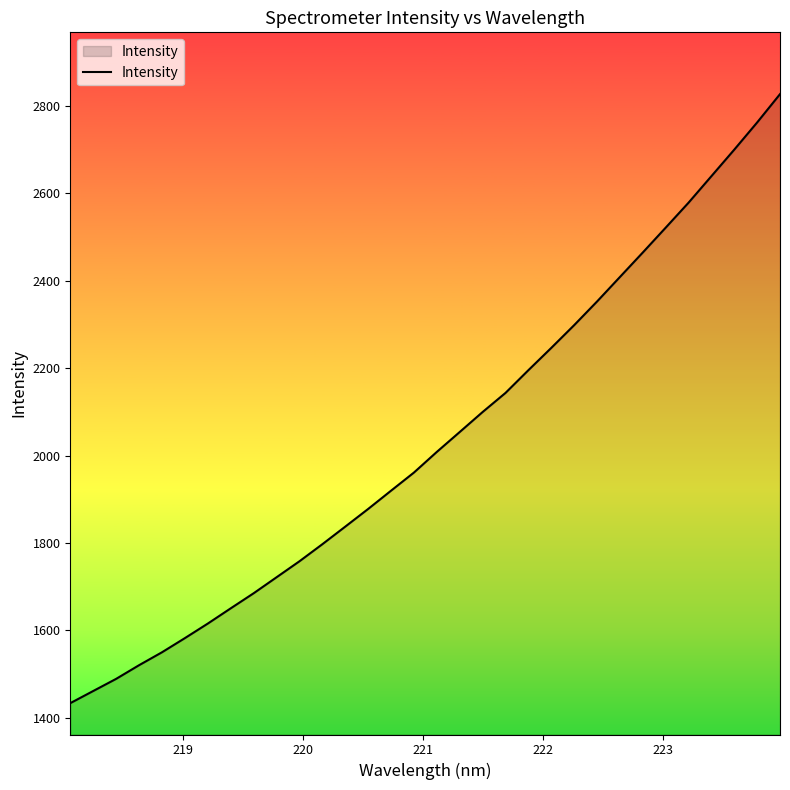

How many lines are shown in the chart?

1